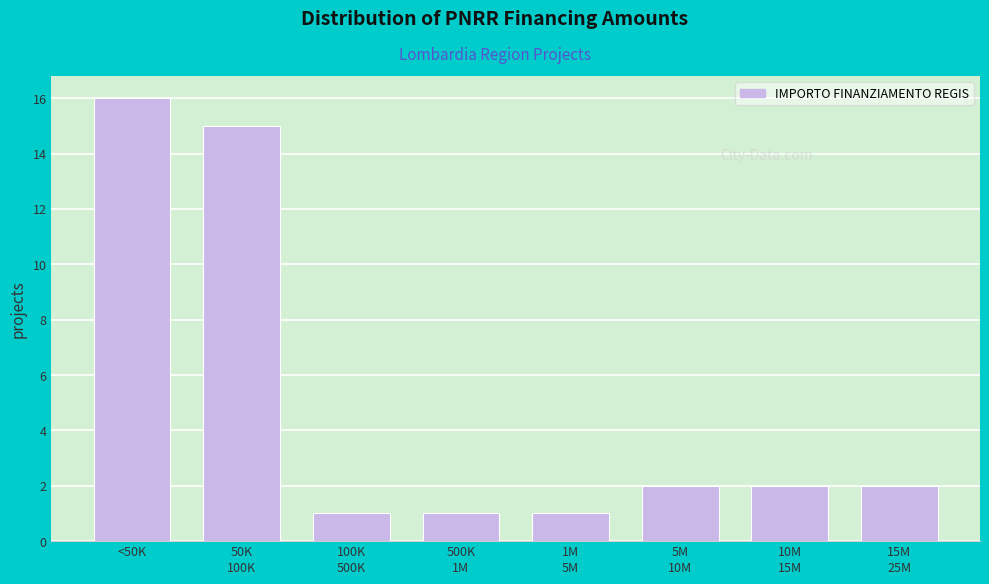

Reading left to right, what are all the values shown in this chart?

16	15	1	1	1	2	2	2